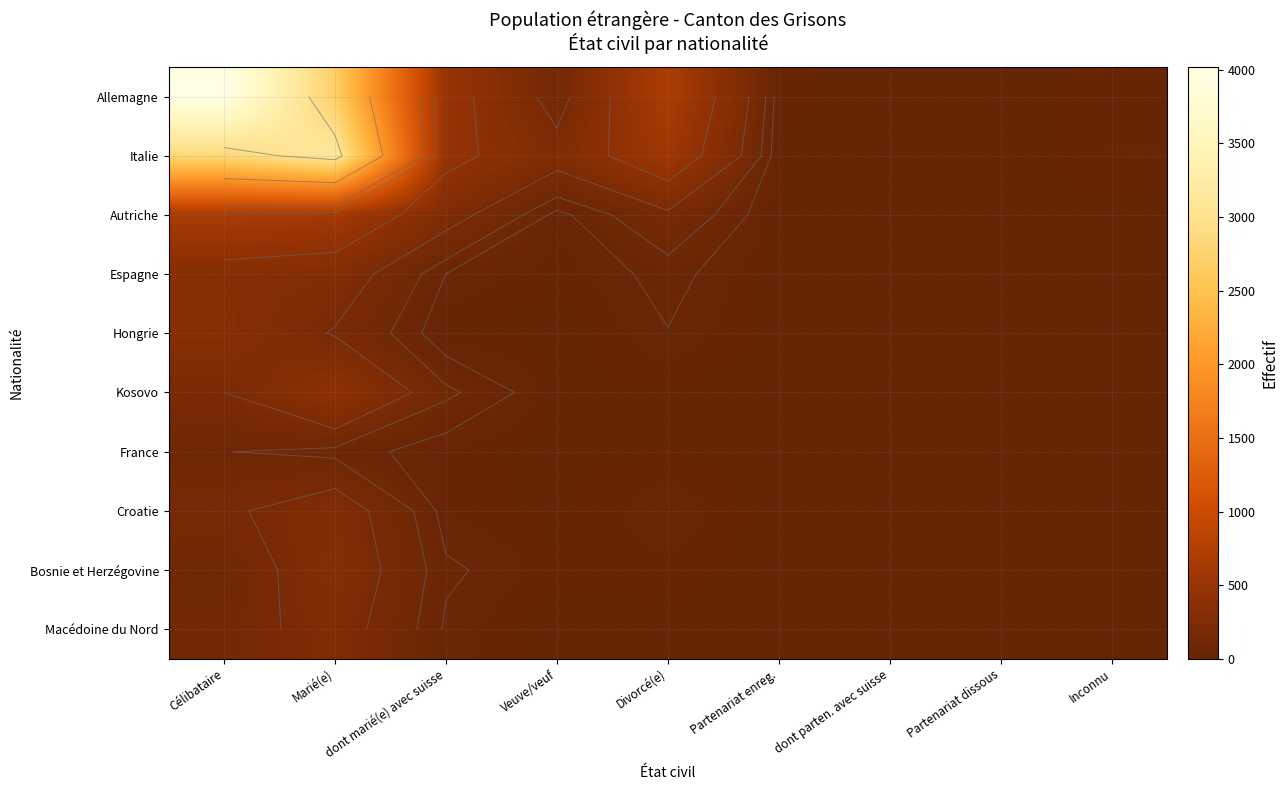

Which series has the largest range (max minus min)?

Allemagne